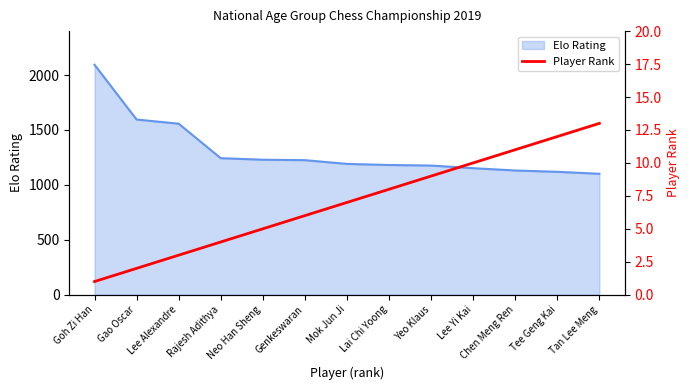

What is the label of the 4th point from the right?

Lee Yi Kai